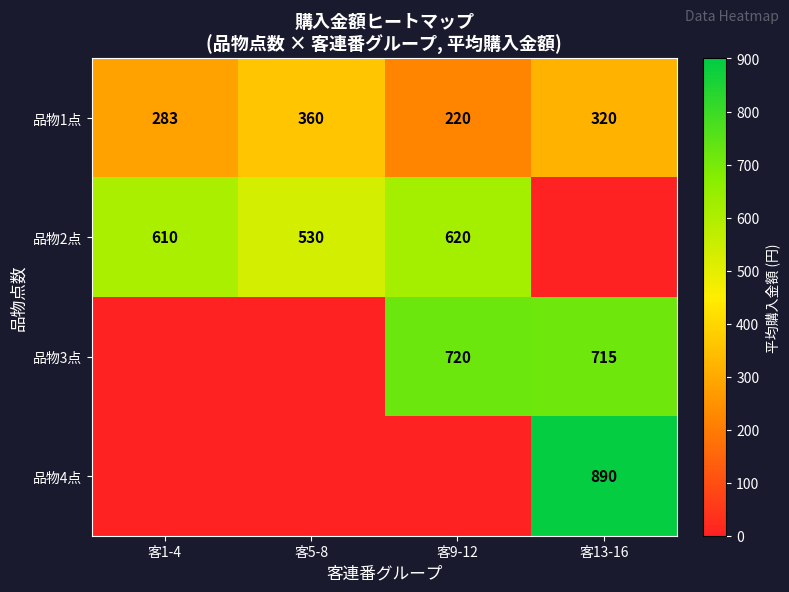

Where is 品物1点 nearest to the value 290?

客1-4